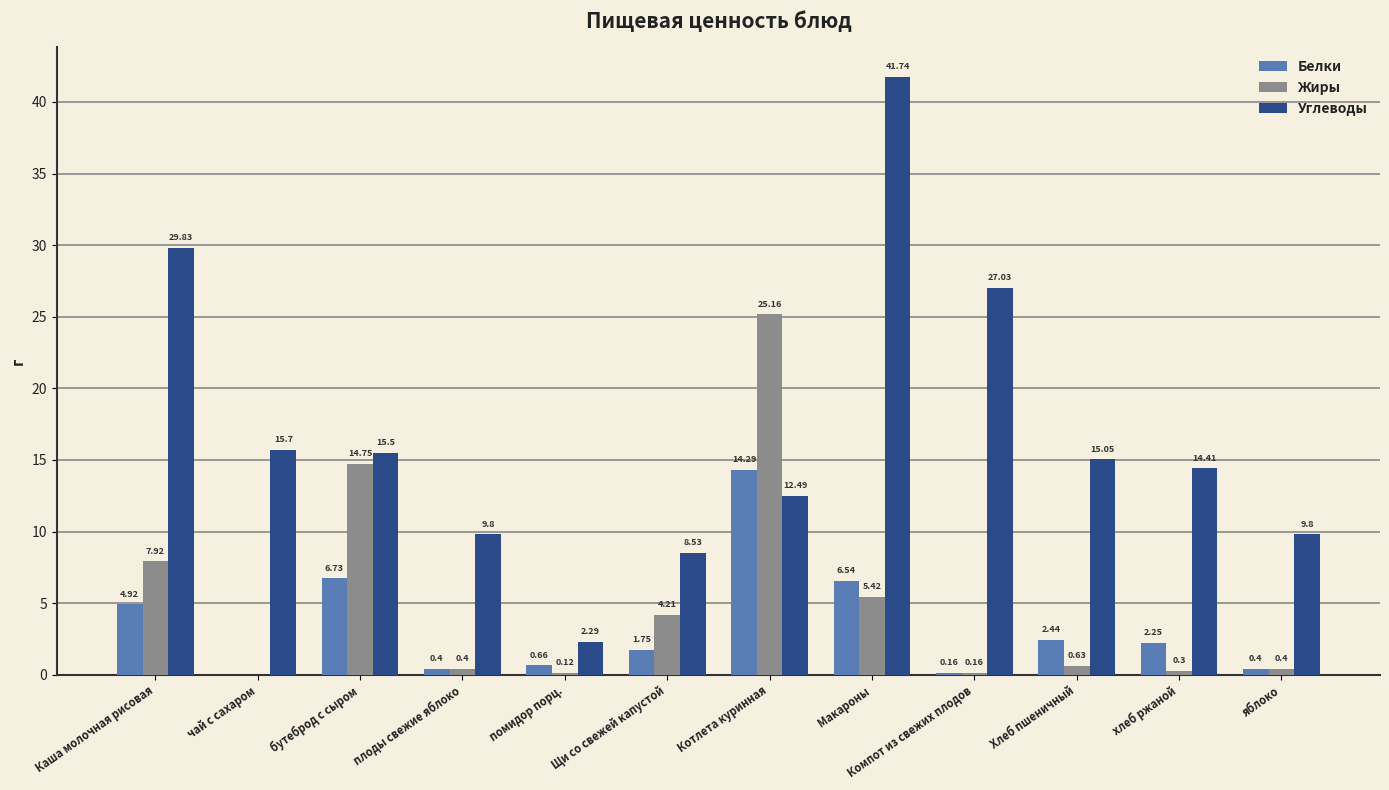

At which category is the sum across all series the highest?

Макароны